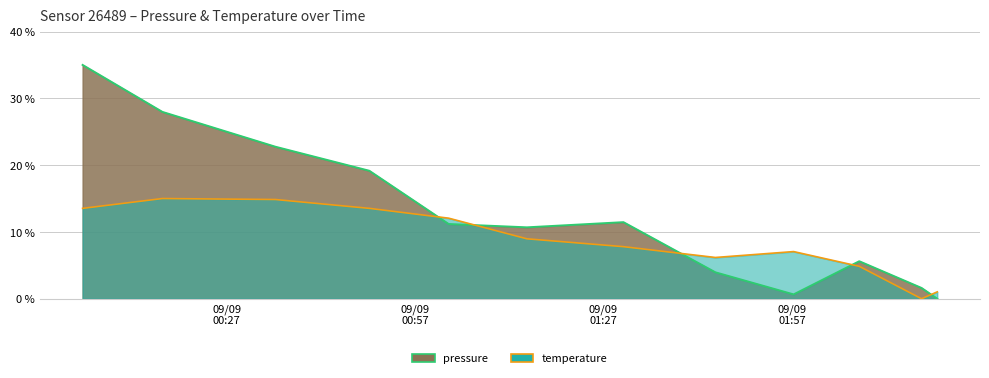

True or false: pressure and temperature intersect in this chart.

True